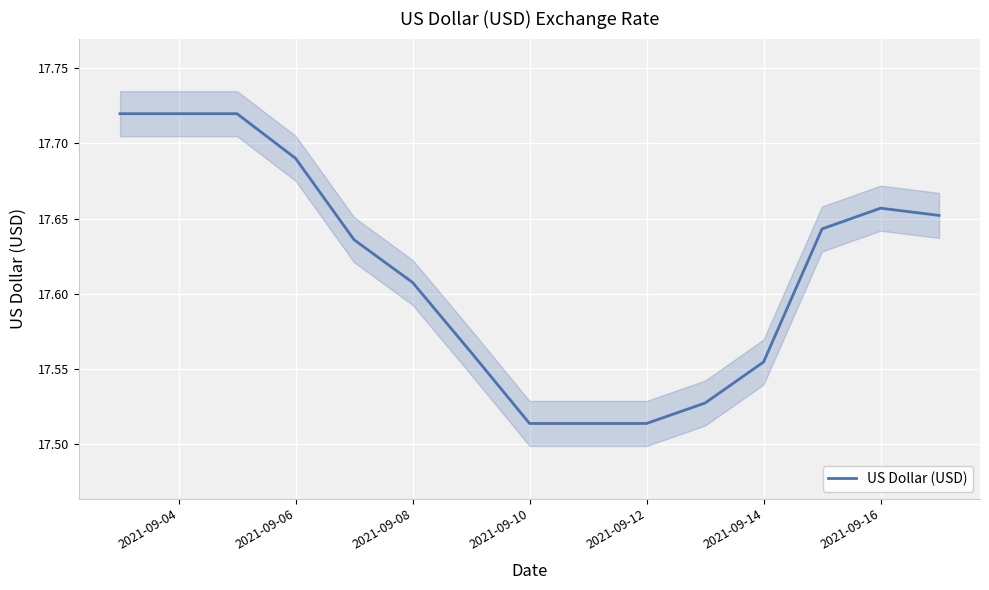

How many values are between 17 and 18?

15